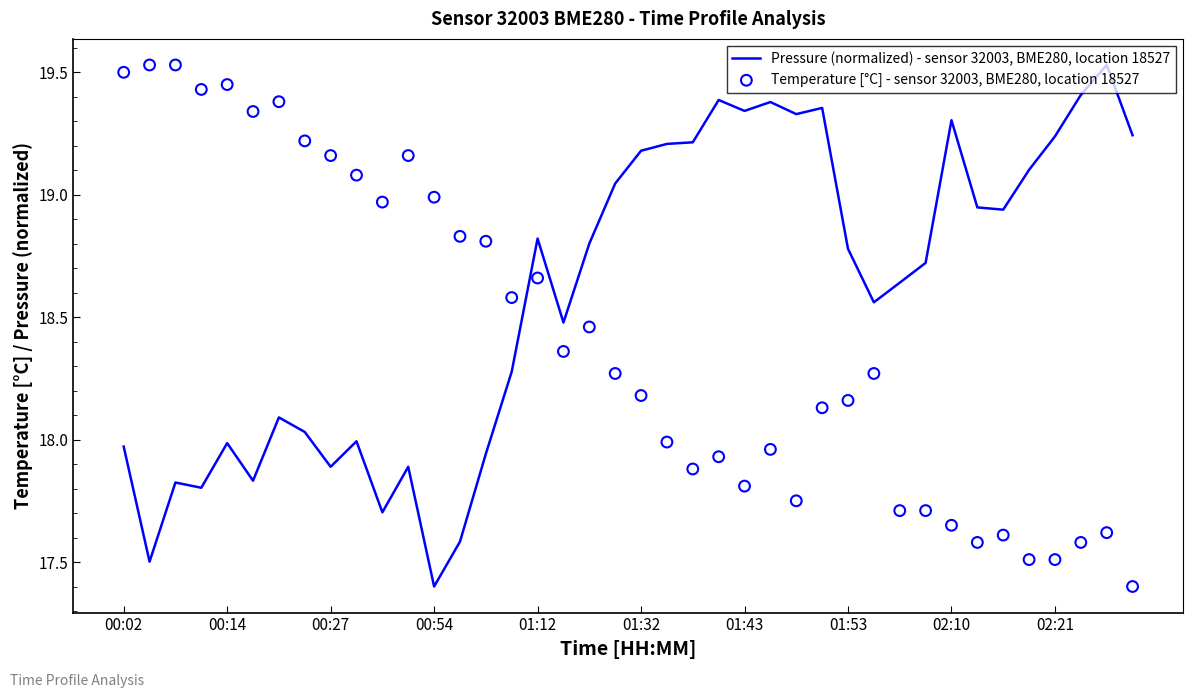

Which series reaches the maximum Y coordinate?

Pressure (normalized) - sensor 32003, BME280, location 18527